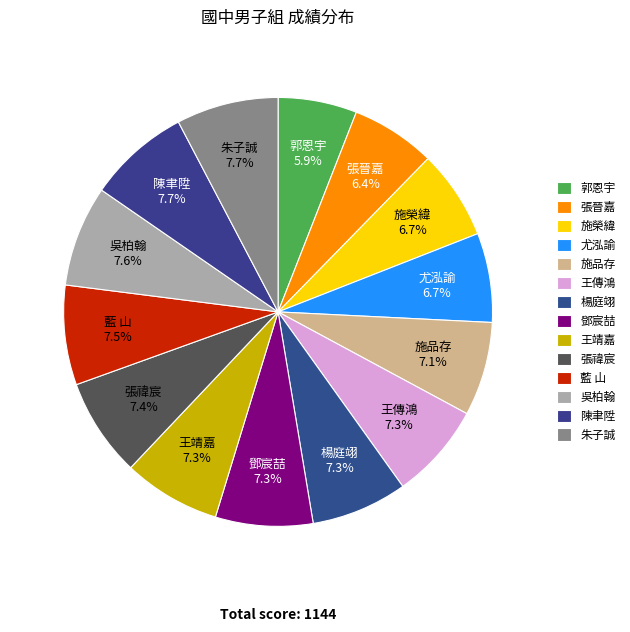

Approximately how many times larger is the value at 藍 山 compared to 張禕宸?

1.0